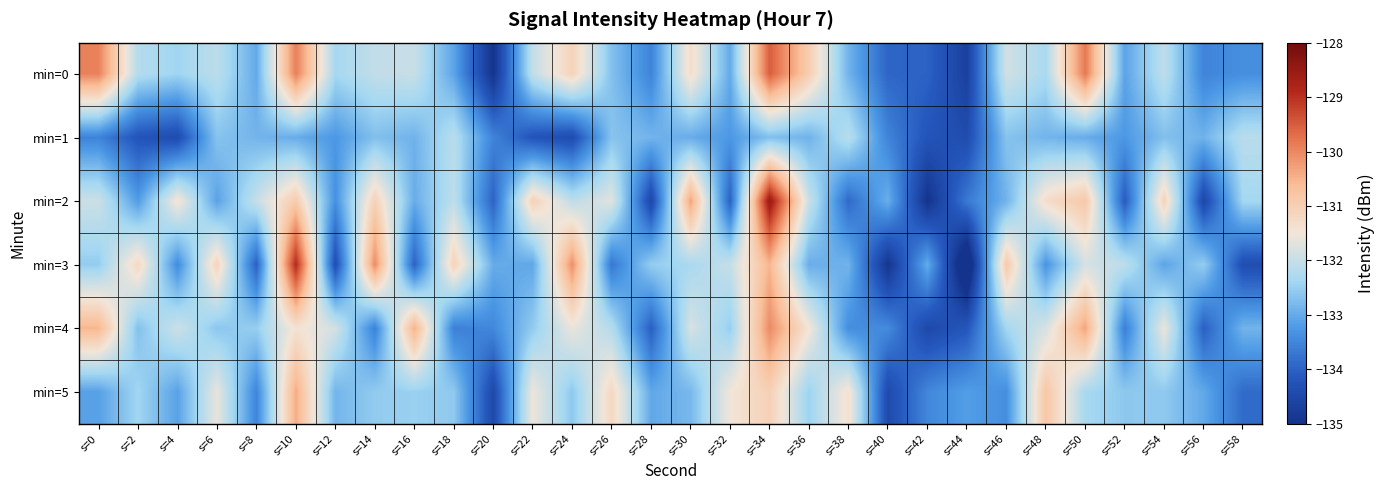

At which category does the chart reach its minimum across all series?

s=44